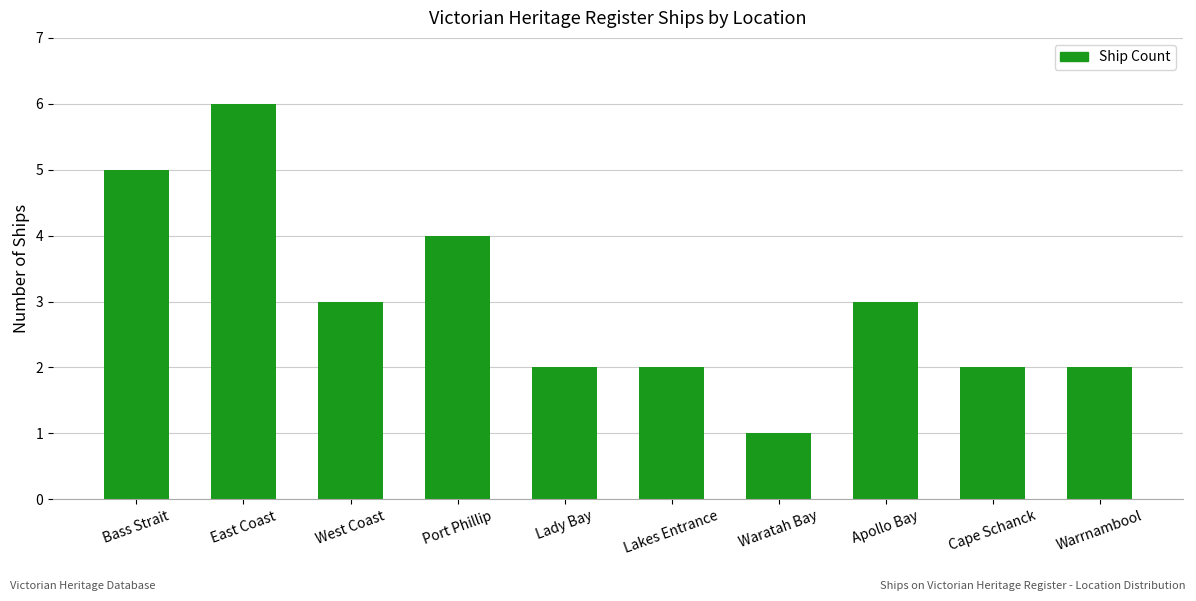

How many distinct data groups are displayed?

1